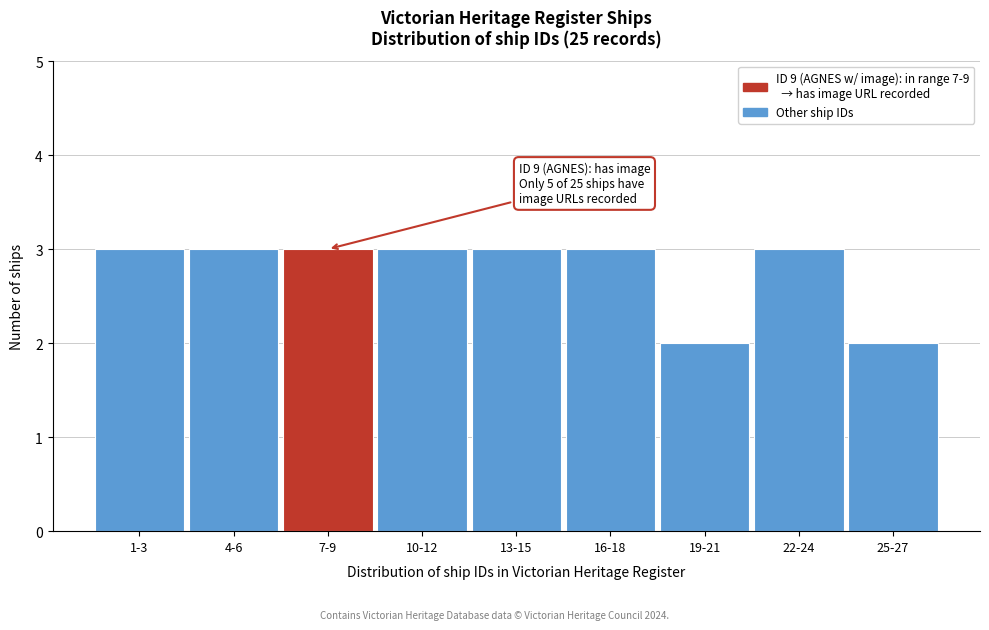

Reading left to right, transcribe all the data shown in this chart.

3	3	3	3	3	3	2	3	2